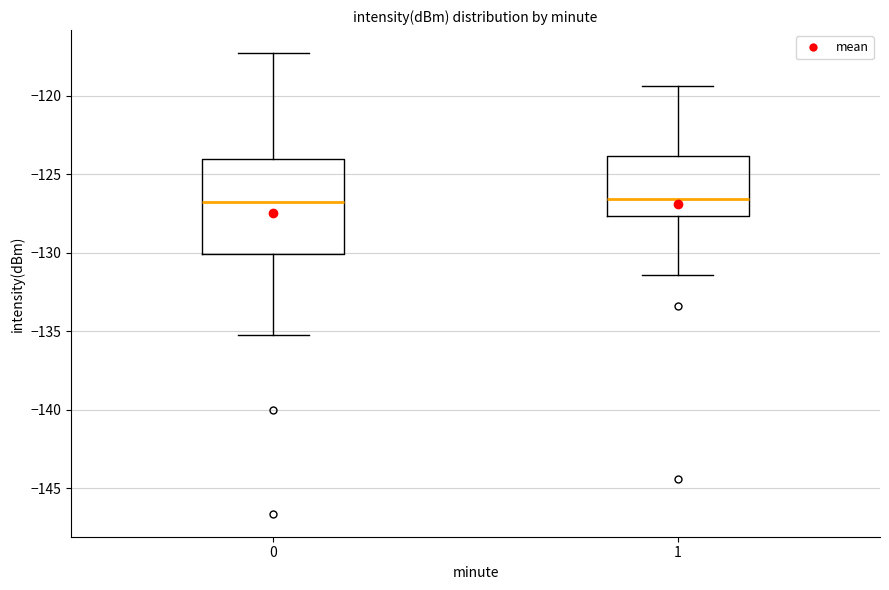

Which box is the tallest, from its lower edge to its upper edge?

0